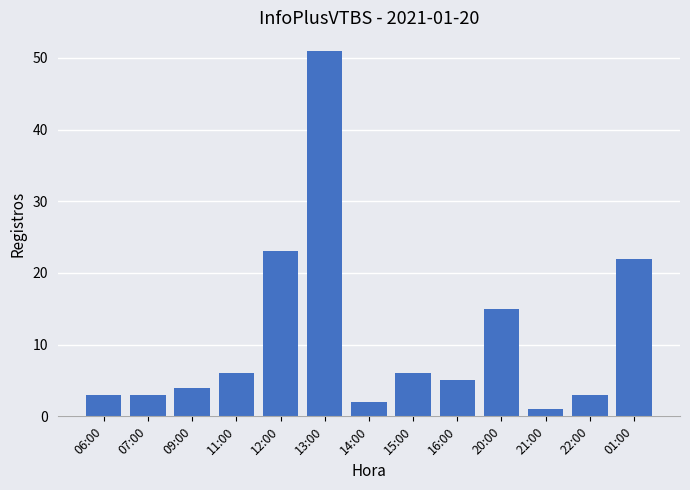

What is the ratio of the value at 16:00 to the value at 21:00?

5.0